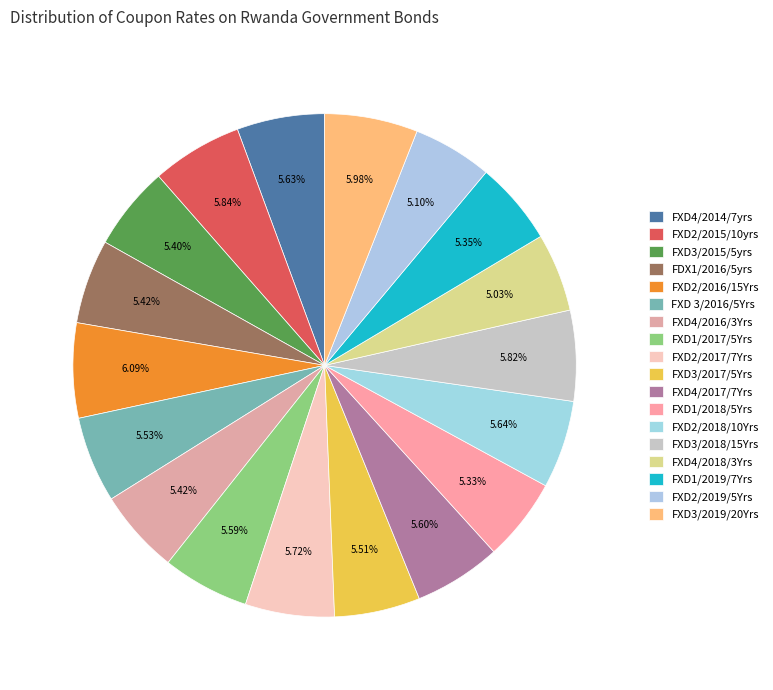

Which slice is the largest?

FXD2/2016/15Yrs